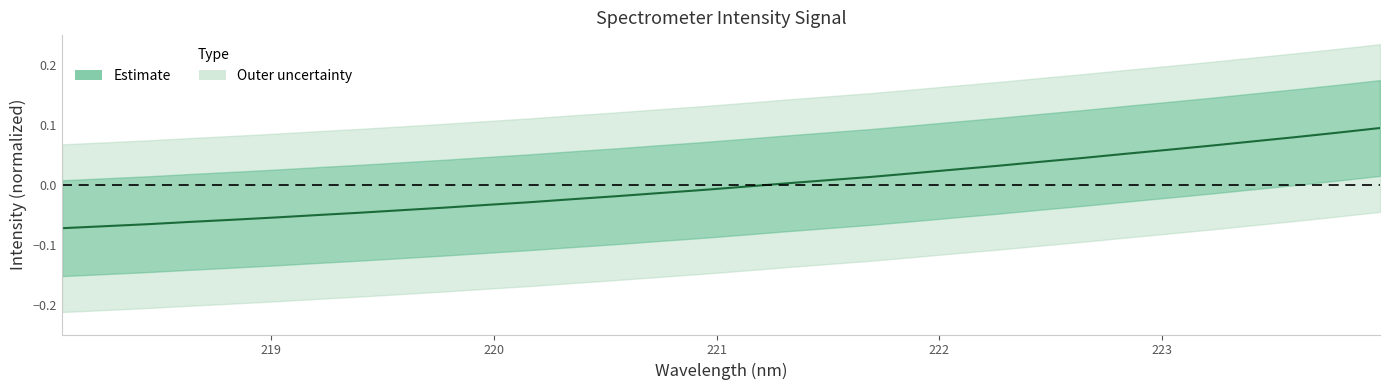

True or false: there are more than 0 points higher than both neighbors.

False